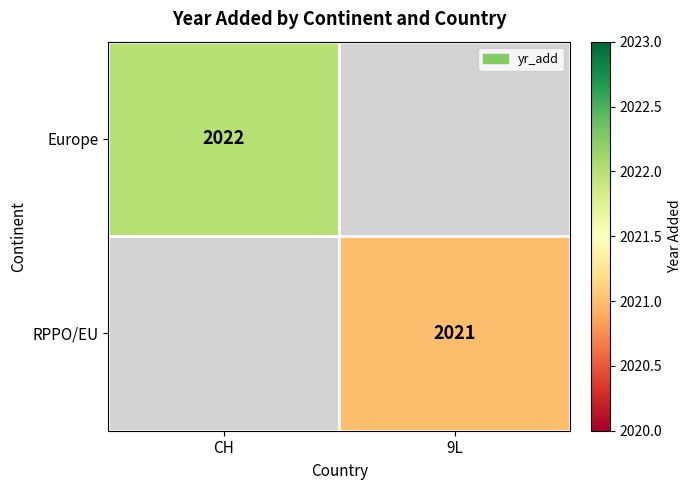

Which label corresponds to the smallest value in the chart?

9L